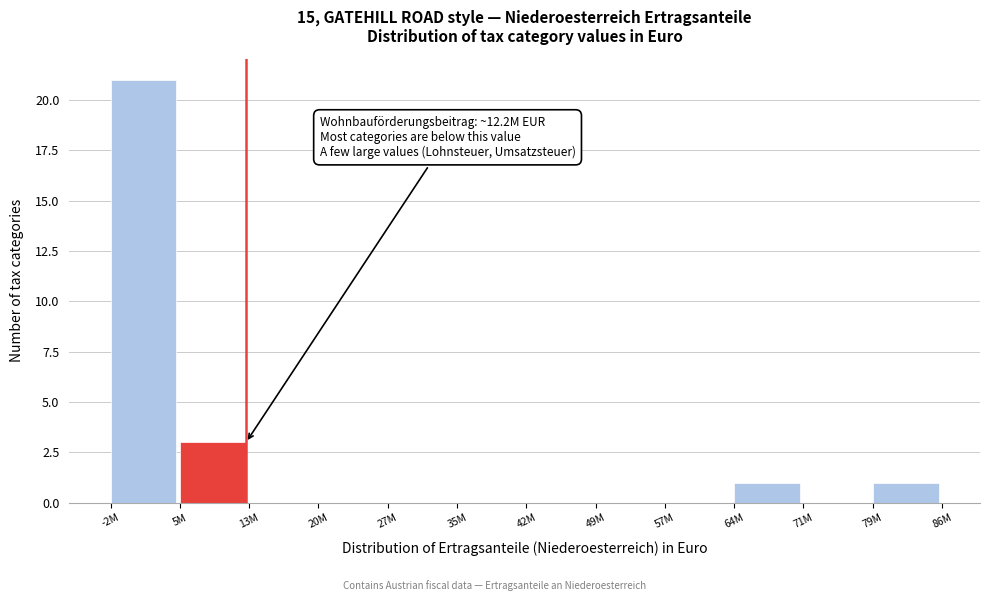

Reading left to right, what are all the values shown in this chart?

-2M=21	5M=3	13M=0	20M=0	27M=0	35M=0	42M=0	49M=0	57M=0	64M=1	71M=0	79M=1